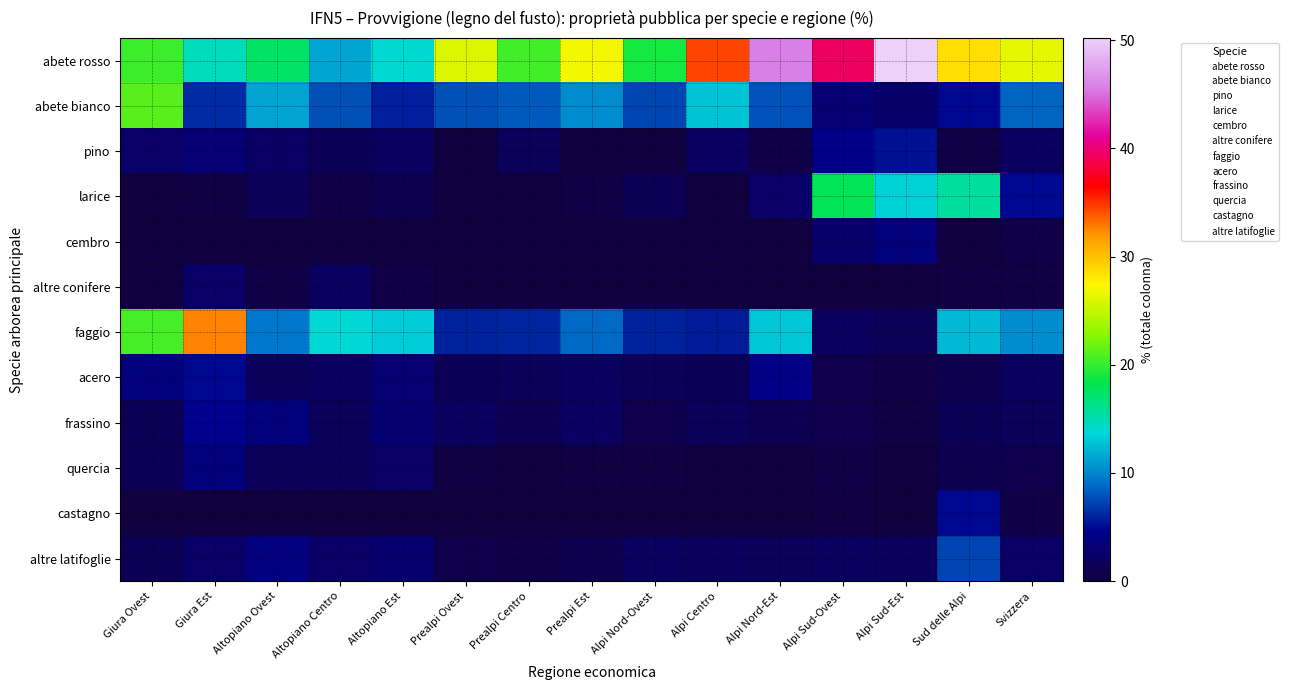

At which category is the sum across all series the highest?

Alpi Sud-Est